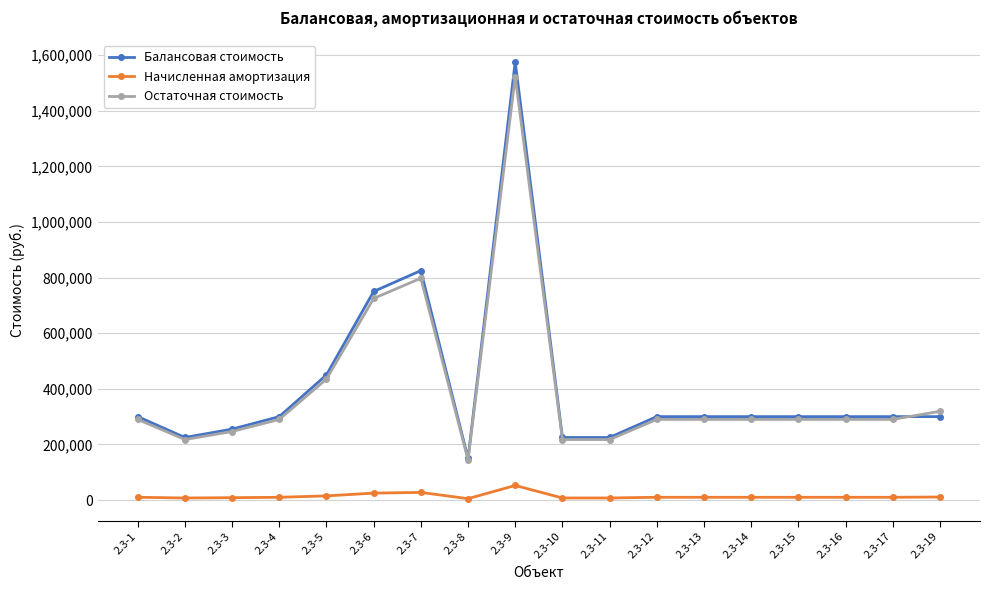

Is the value of Остаточная стоимость at 2.3-2 greater than the value of Балансовая стоимость at 2.3-12?

No